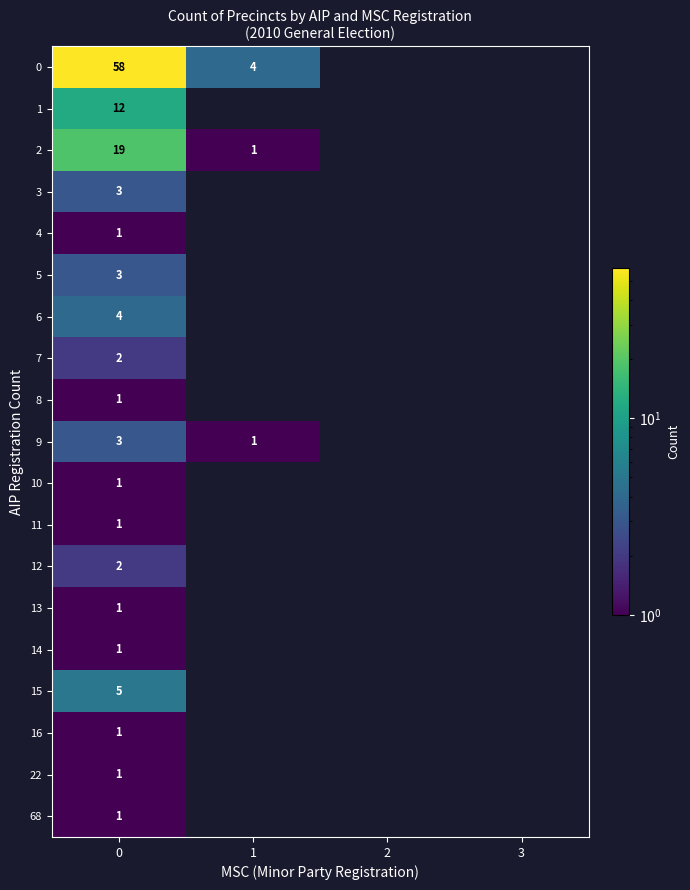

Count the number of data series in this chart.

19